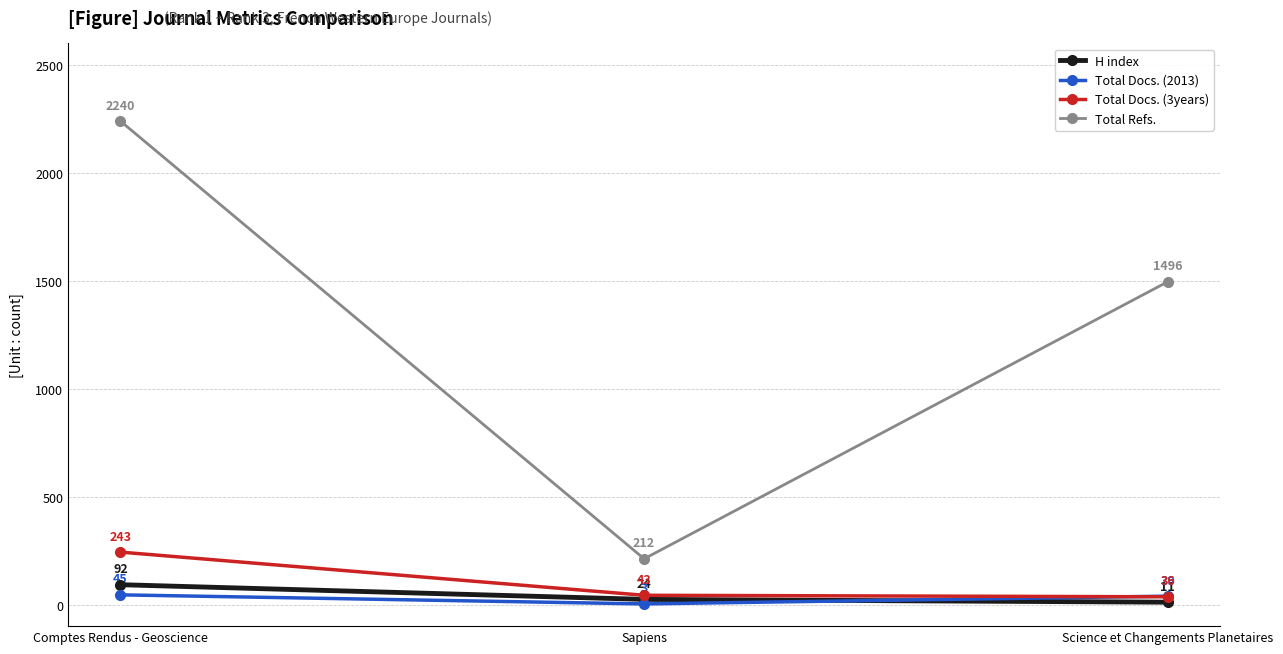

Reading right to left, extract all data points from this chart.

H index: 11	24	92
Total Docs. (2013): 39	3	45
Total Docs. (3years): 36	43	243
Total Refs.: 1496	212	2240